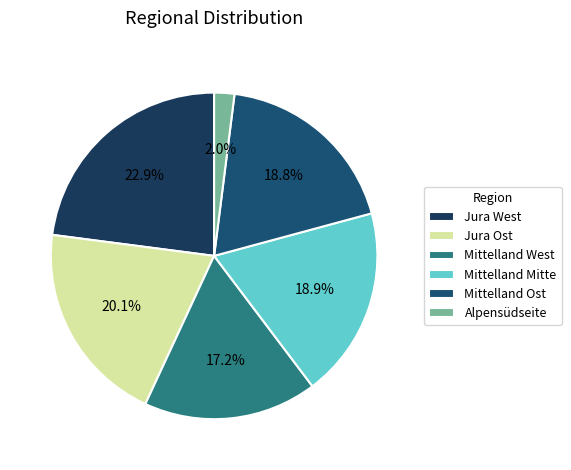

What percentage is the Mittelland Mitte slice, to the nearest percent?

19%